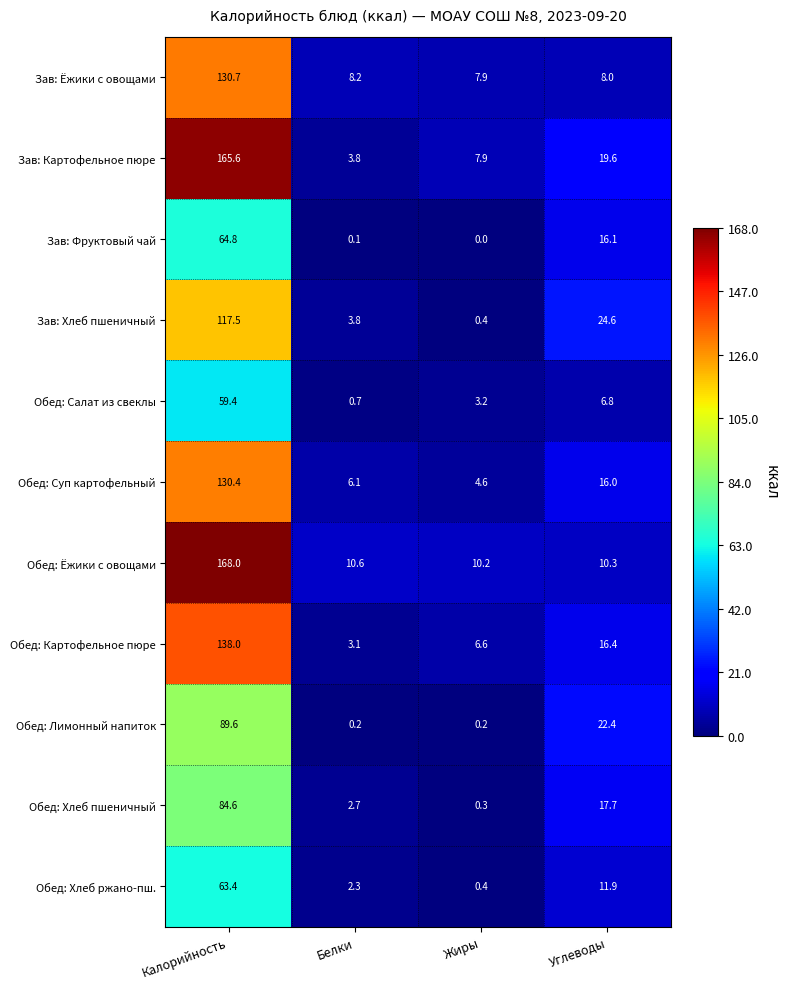

Which series has the widest spread of values?

Зав: Картофельное пюре